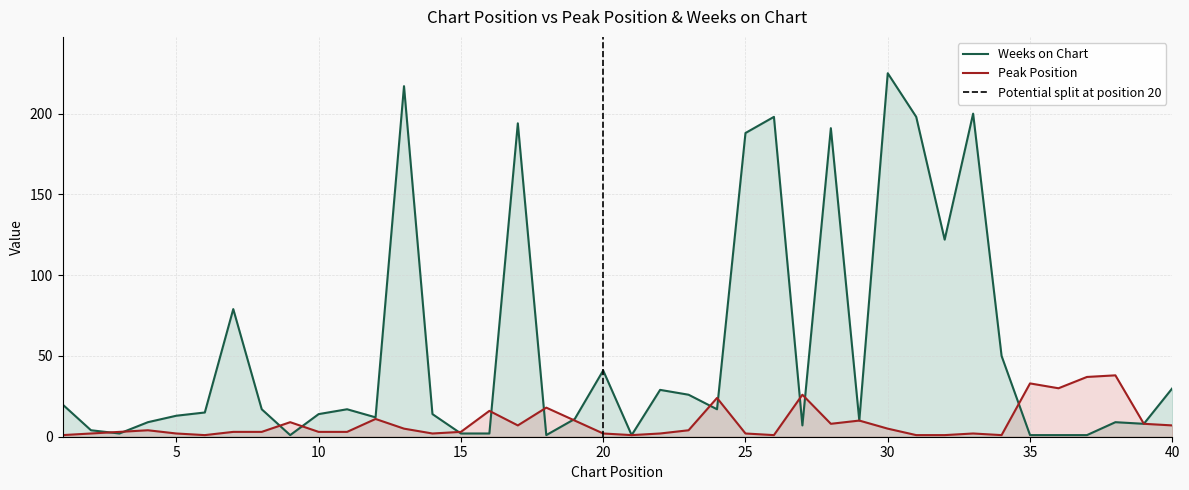

Rank the series by their maximum value, from highest to lowest.

Weeks on Chart, Peak Position